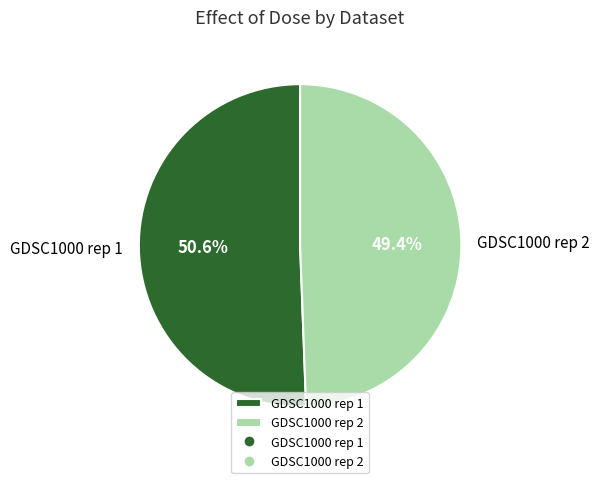

Does GDSC1000 rep 2 represent more than half of the total?

No